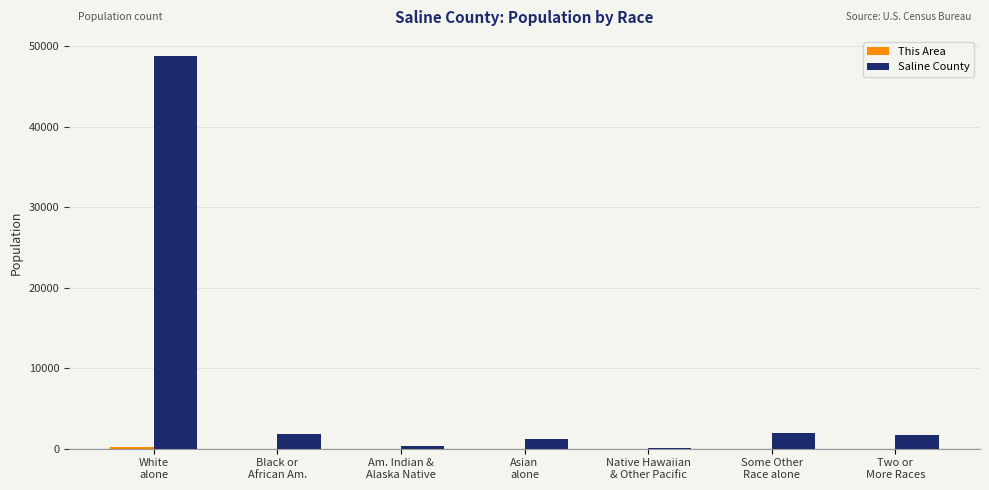

Which series has the largest total across all categories?

Saline County